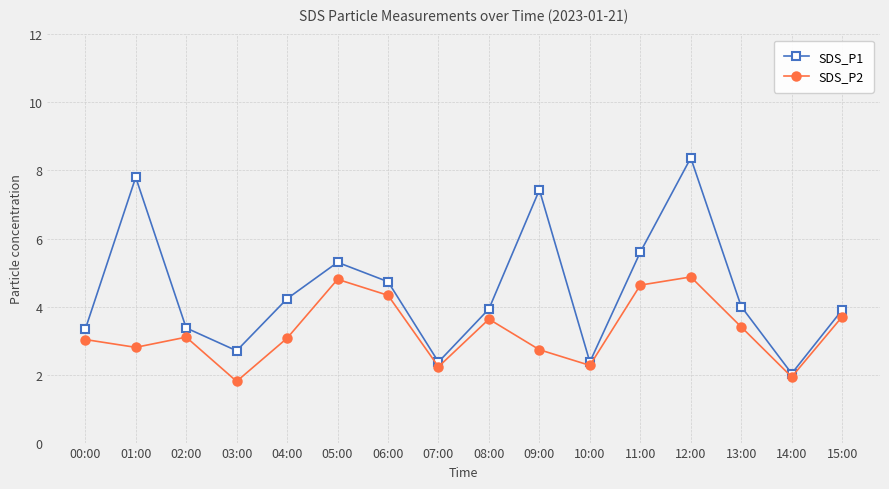

How many interior local valleys does the SDS_P1 series have?

4